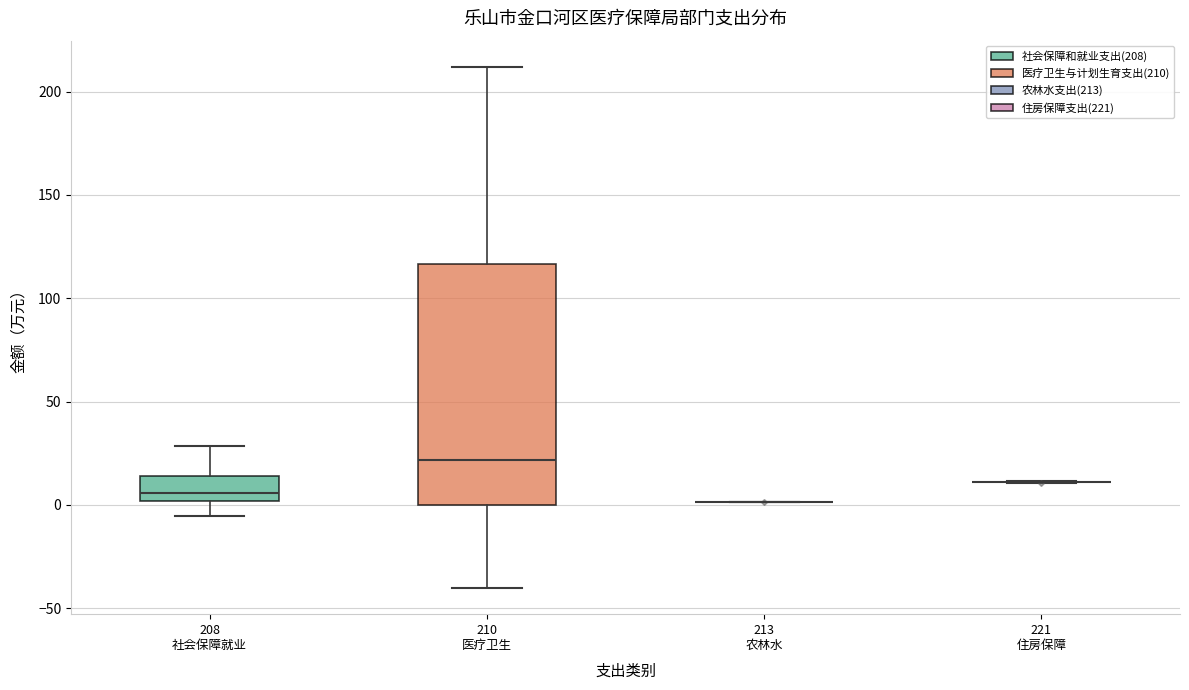

Where does the upper whisker of the box for 208 社会保障就业 end on the y-axis? The values are not printed on the chart, so give them approximately, as read against the axis.

30